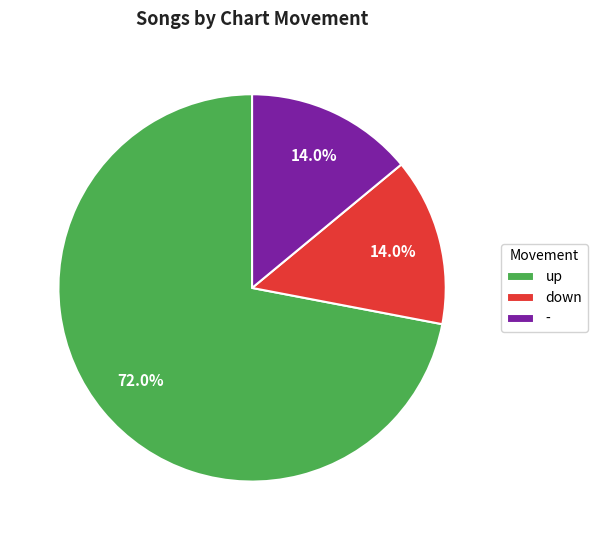

Which category accounts for the majority?

up